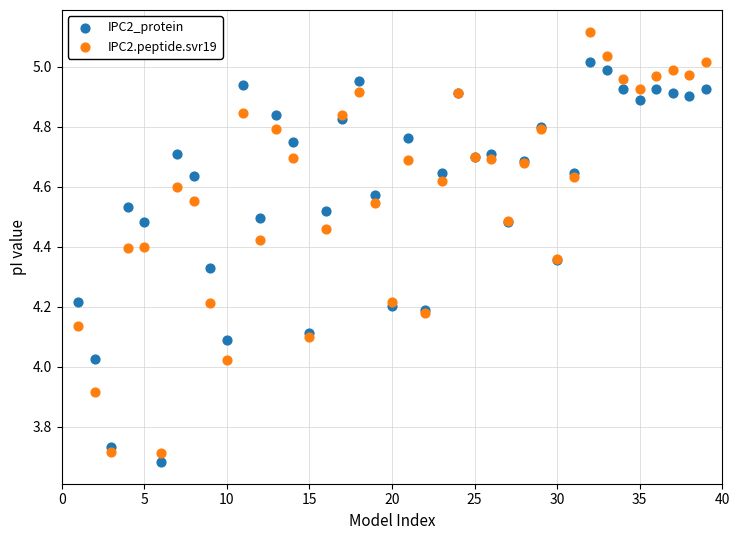

Which series contains the highest Y value?

IPC2.peptide.svr19